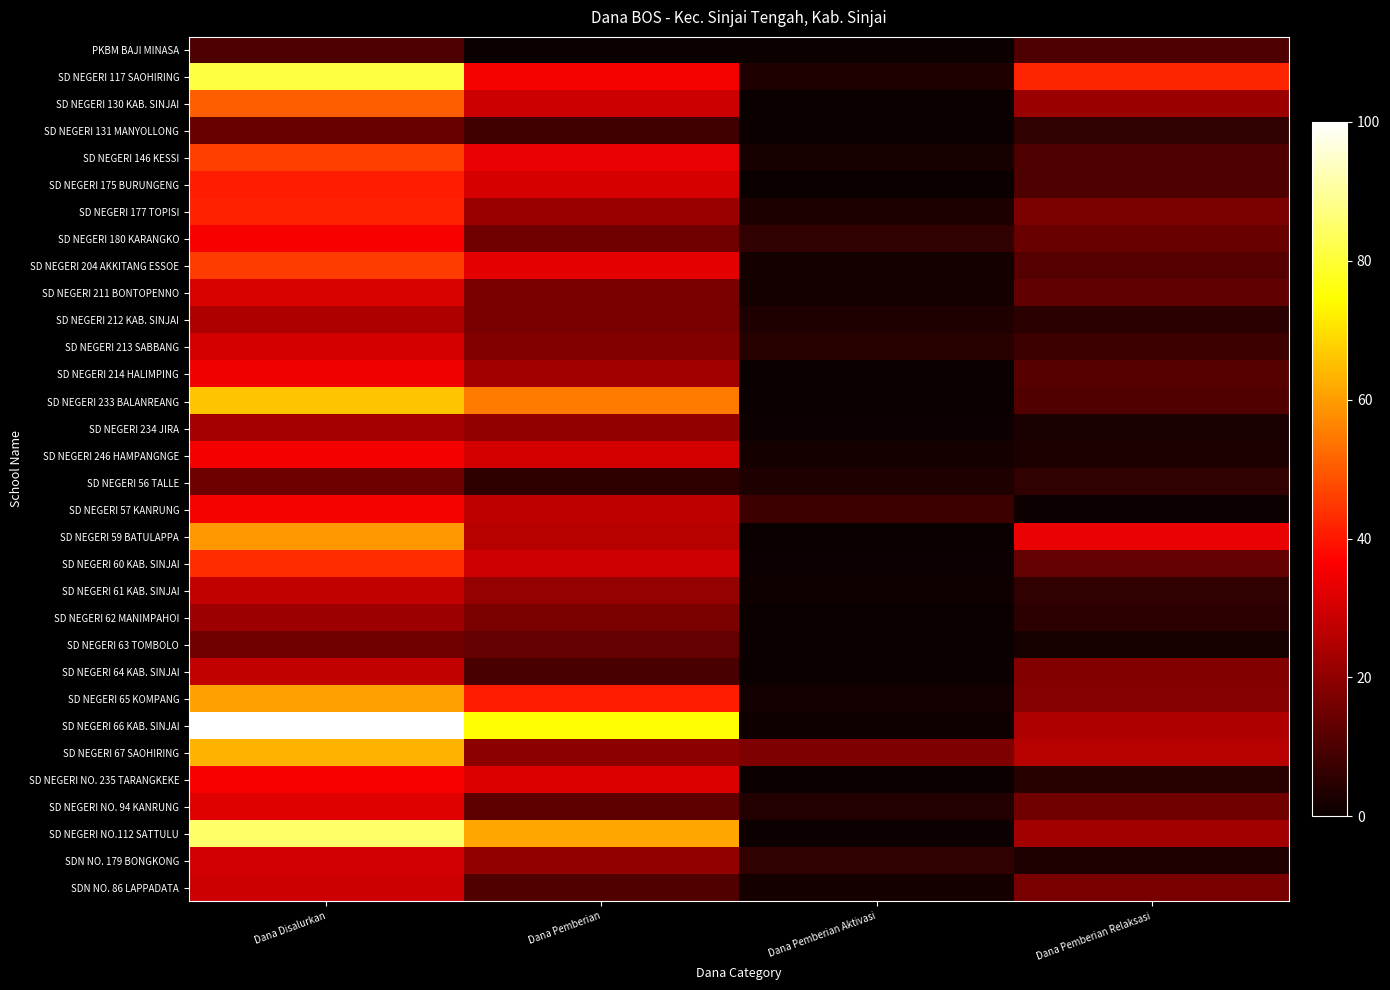

Which has a higher value, Dana Pemberian Relaksasi or Dana Disalurkan?

Dana Pemberian Relaksasi